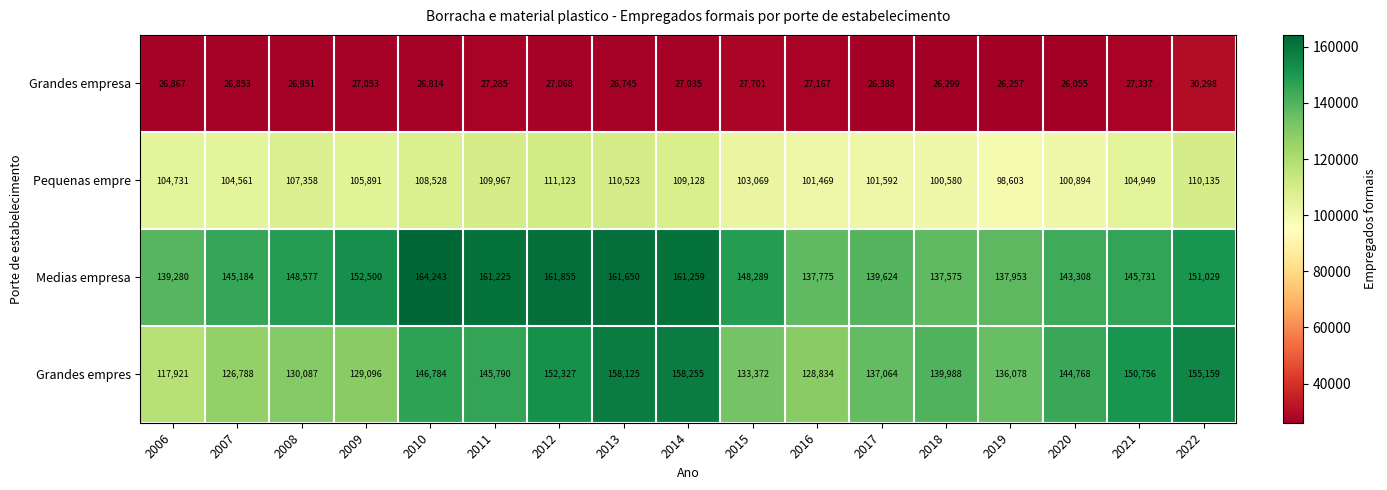

What is the maximum value for Medias empresa?

164243